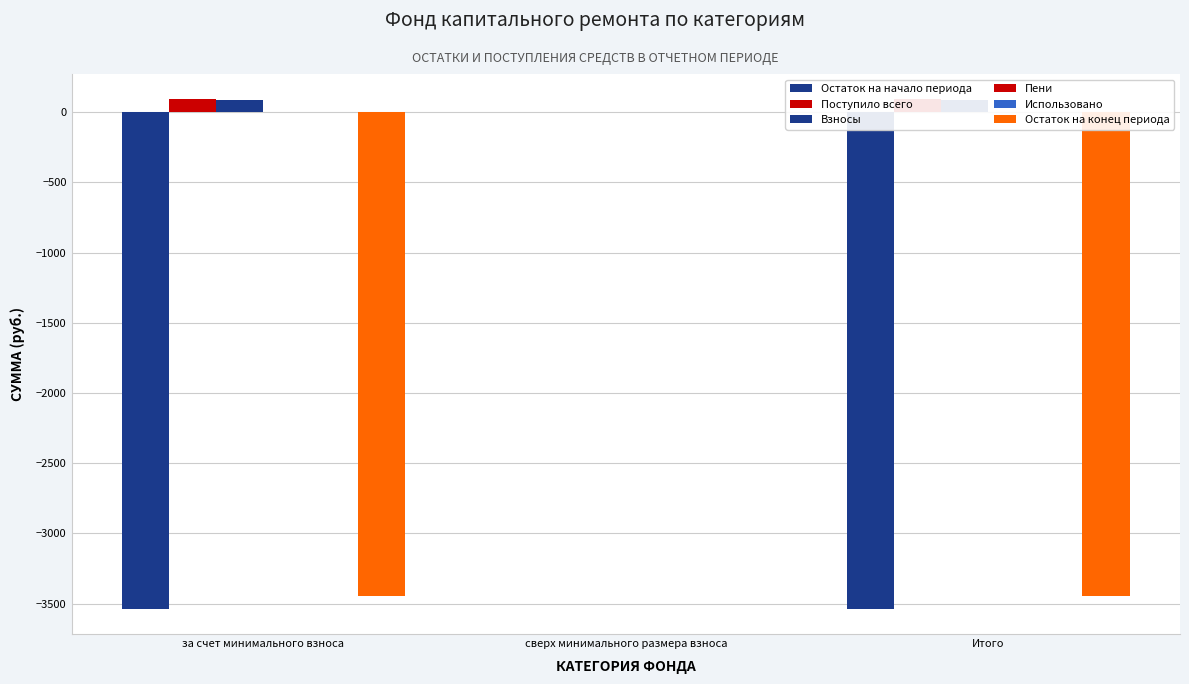

Reading left to right, transcribe all the data shown in this chart.

Остаток на начало периода: за счет минимального взноса=-3535.3	сверх минимального размера взноса=0.0	Итого=-3535.3
Поступило всего: за счет минимального взноса=91.1	сверх минимального размера взноса=0.0	Итого=91.1
Взносы: за счет минимального взноса=89.8	сверх минимального размера взноса=0.0	Итого=89.8
Пени: за счет минимального взноса=1.4	сверх минимального размера взноса=0.0	Итого=1.4
Использовано: за счет минимального взноса=0.0	сверх минимального размера взноса=0.0	Итого=0.0
Остаток на конец периода: за счет минимального взноса=-3444.1	сверх минимального размера взноса=0.0	Итого=-3444.1